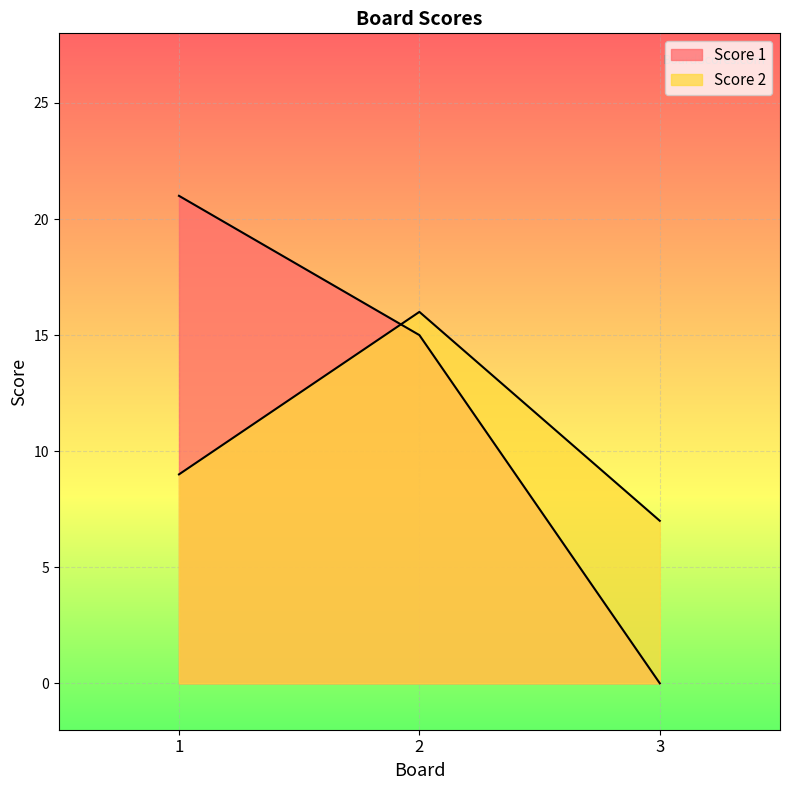

What are all the series names shown in the legend?

Score 1, Score 2